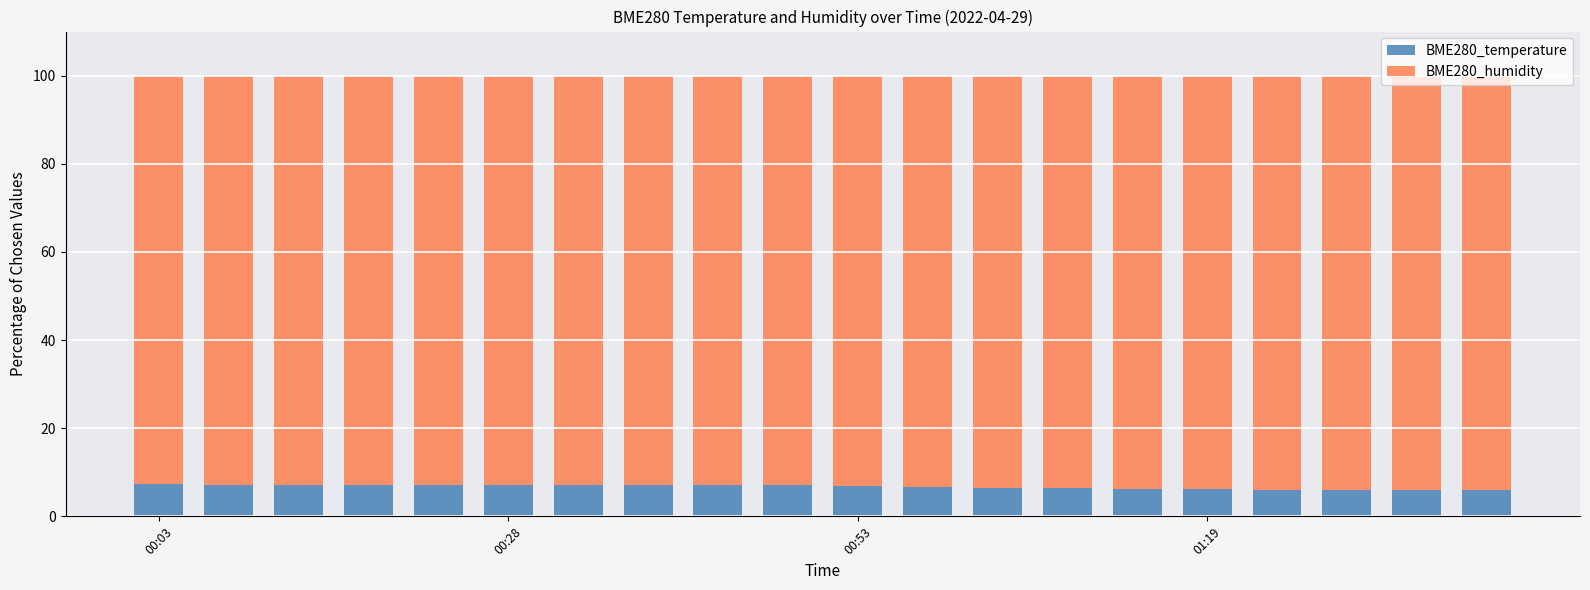

Are the bars horizontal?

No